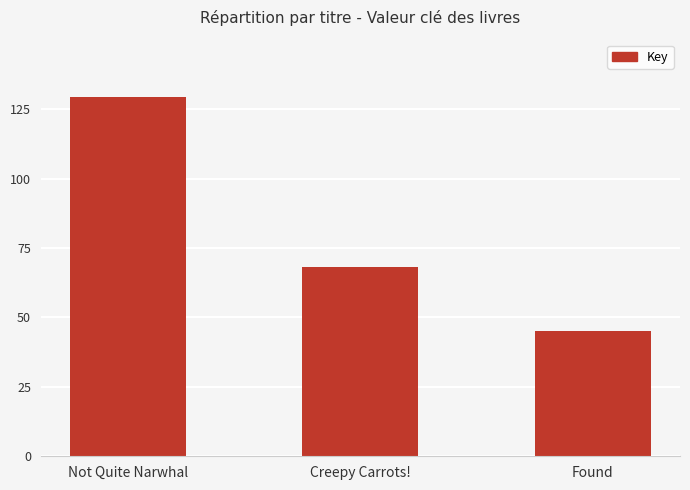

At which category does the chart reach its peak across all series?

Not Quite Narwhal